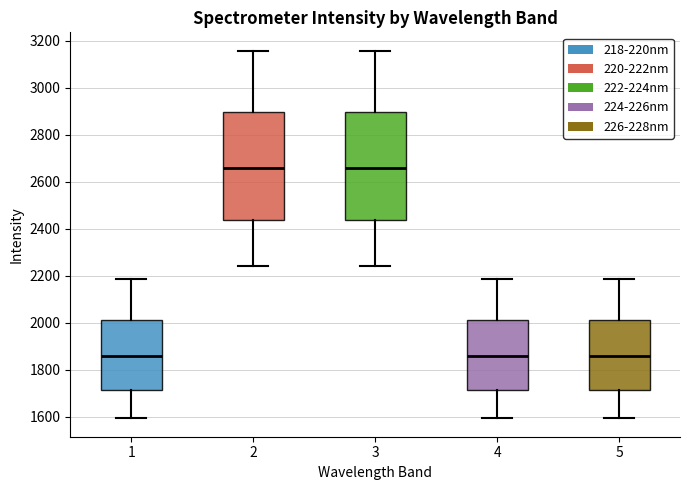

Reading left to right, transcribe this box plot: for each box, give where its median line is, the range the box spans, and where its two whiskers end, as read against the y-axis. The values are not printed on the chart, so give them approximately, as read against the axis.

1: median 1860, box 1720 to 2020, whiskers 1600 to 2180
2: median 2660, box 2440 to 2900, whiskers 2240 to 3160
3: median 2660, box 2440 to 2900, whiskers 2240 to 3160
4: median 1860, box 1720 to 2020, whiskers 1600 to 2180
5: median 1860, box 1720 to 2020, whiskers 1600 to 2180